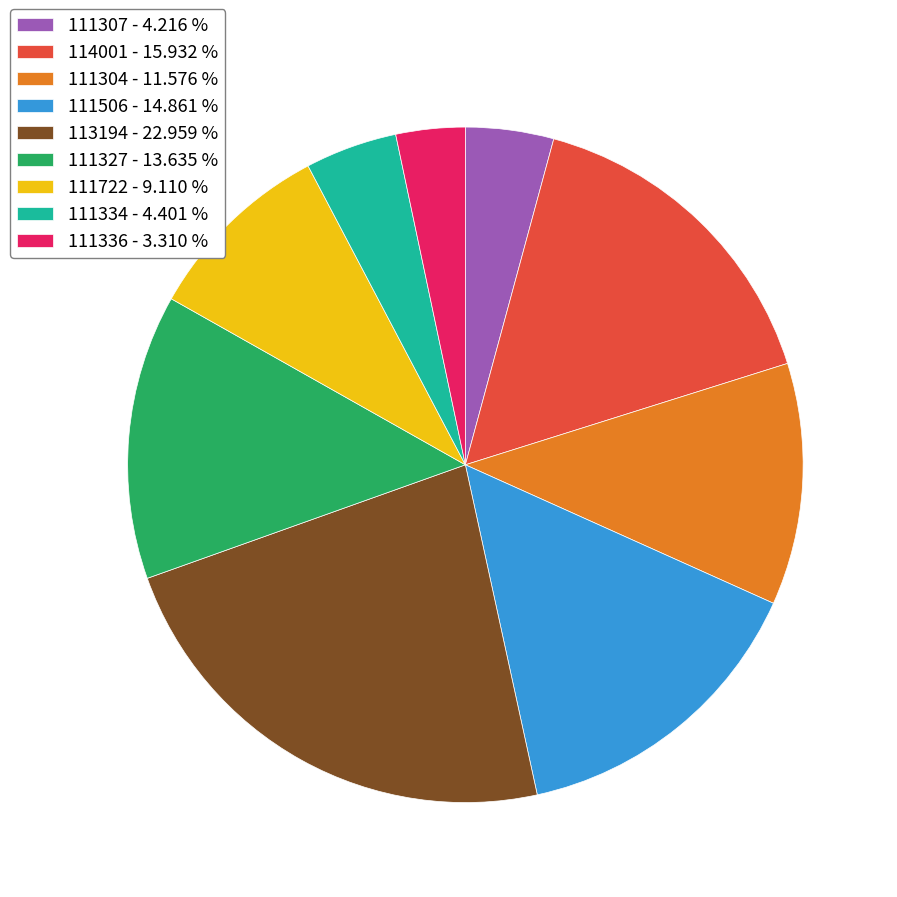

How many segments does this pie chart have?

9